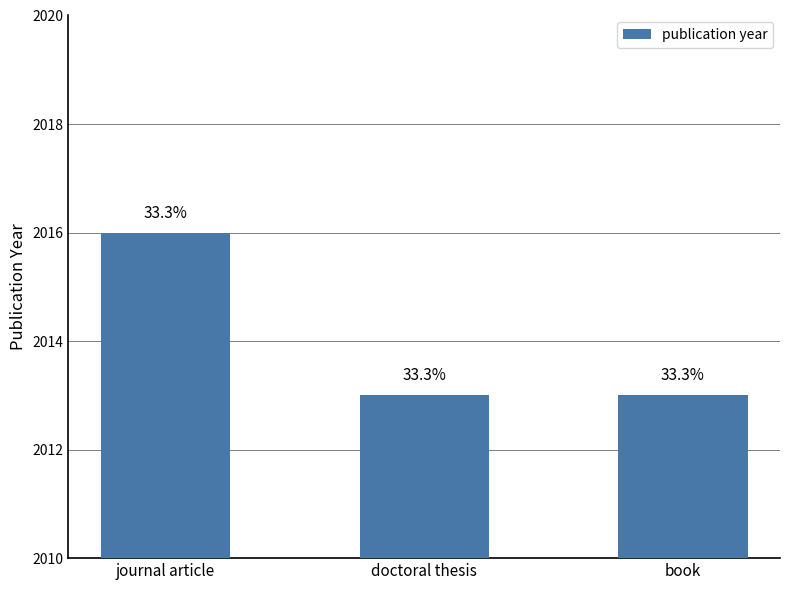

How many bars are there in total?

3